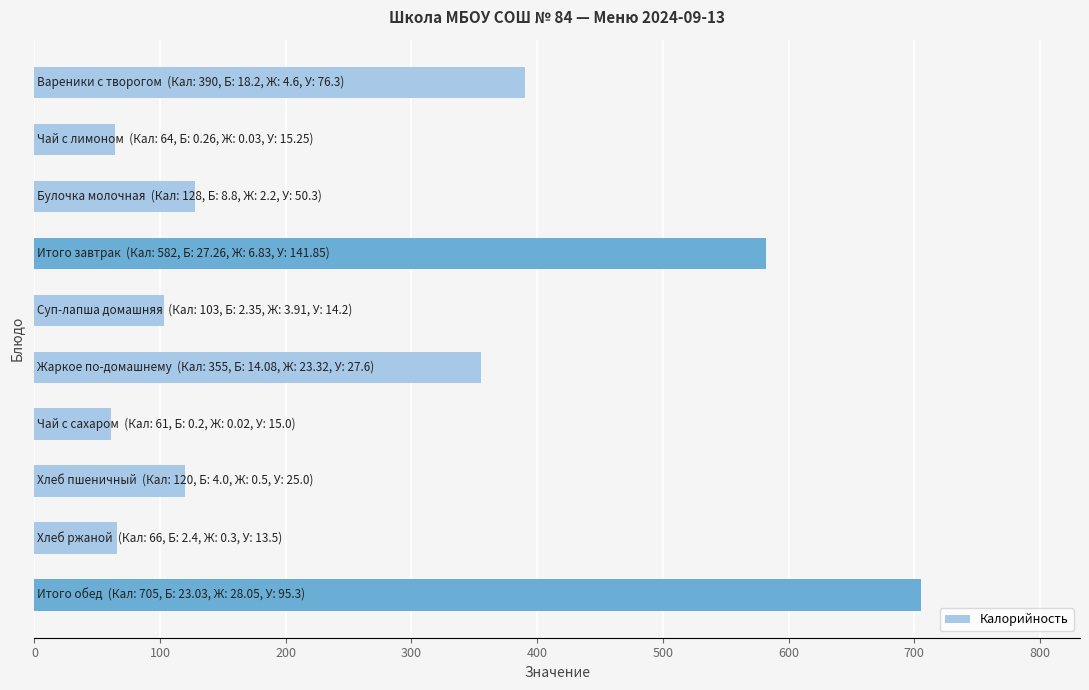

What is the value of the 6th bar from the top?

355